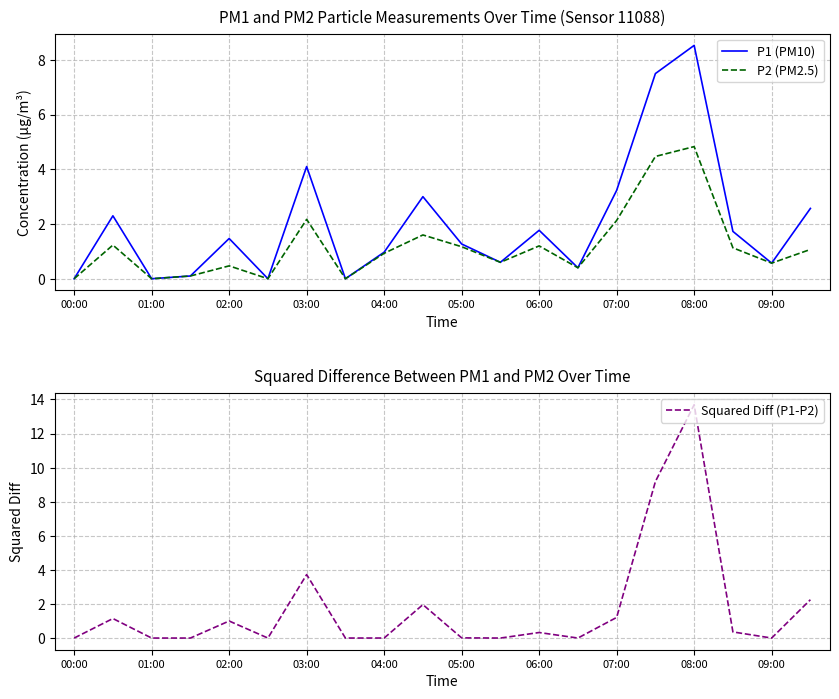

The P1 (PM10) series shows 7.5 at 15. True or false?

True